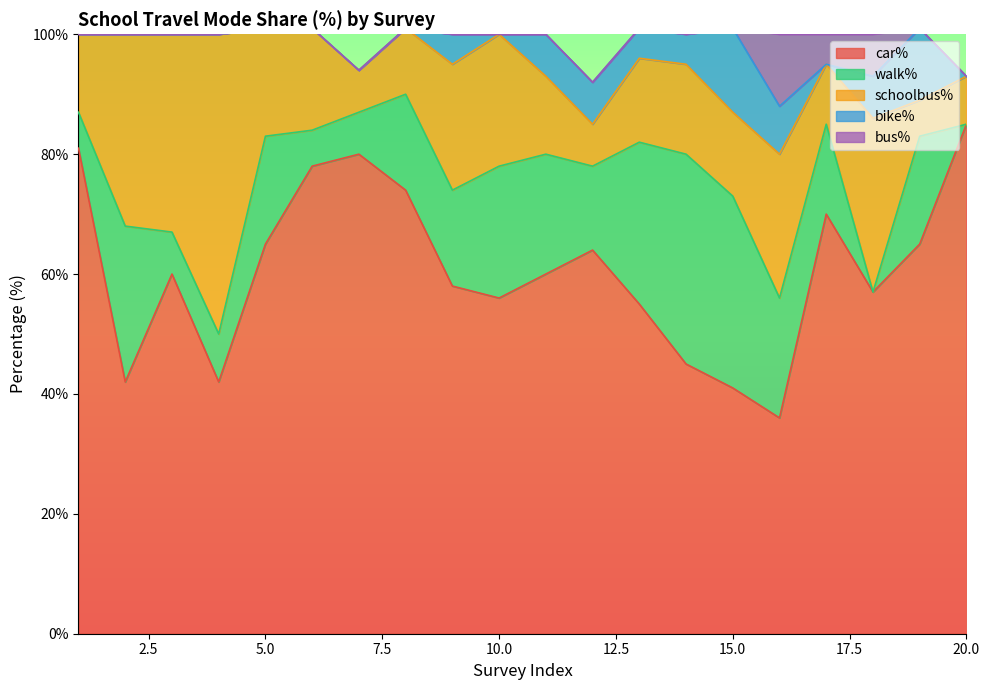

At how many categories does at least one series exceed 29?

20